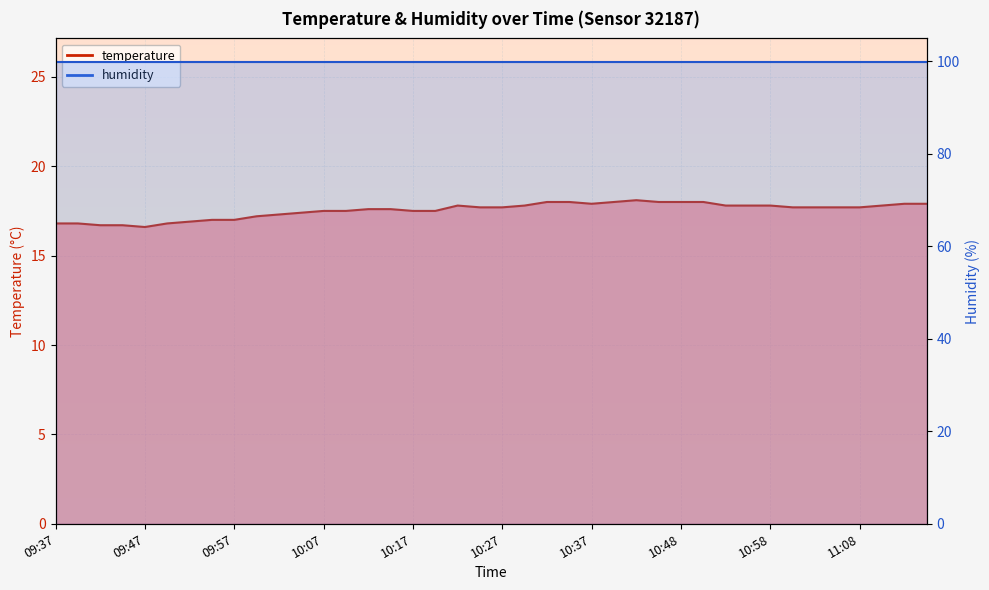

At which category does the chart reach its peak across all series?

10:42